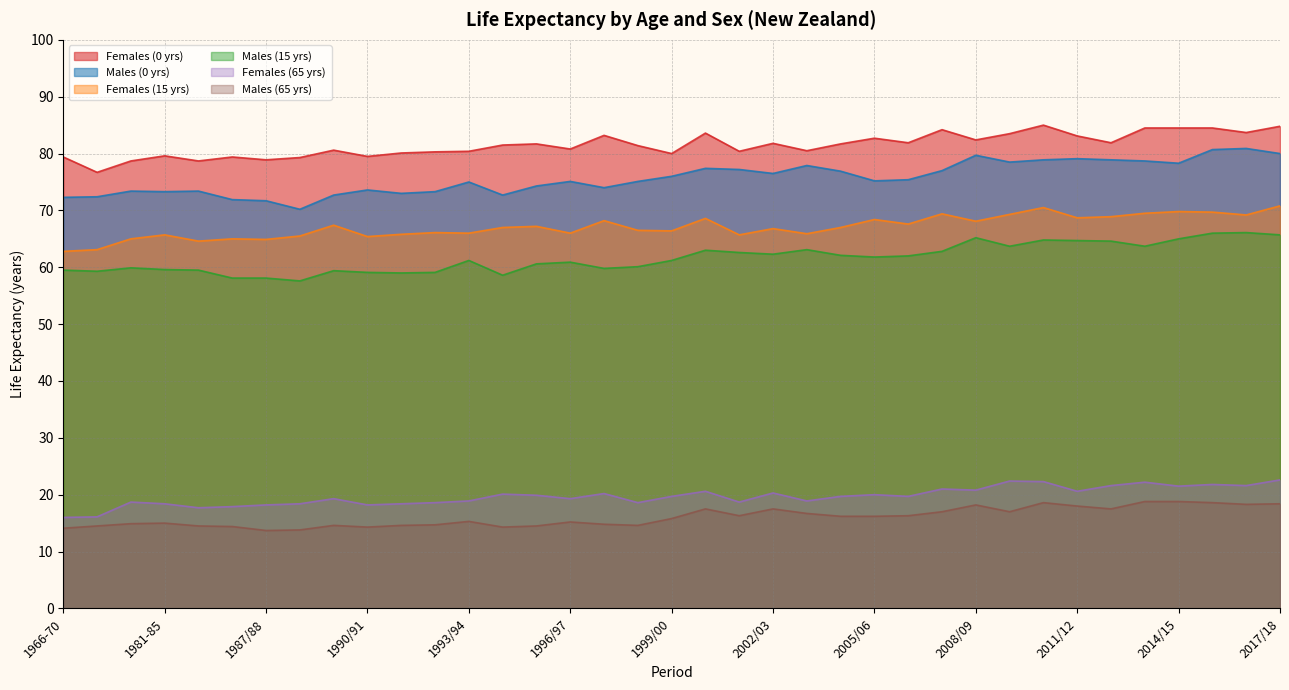

Which label corresponds to the largest value in the chart?

2010/11